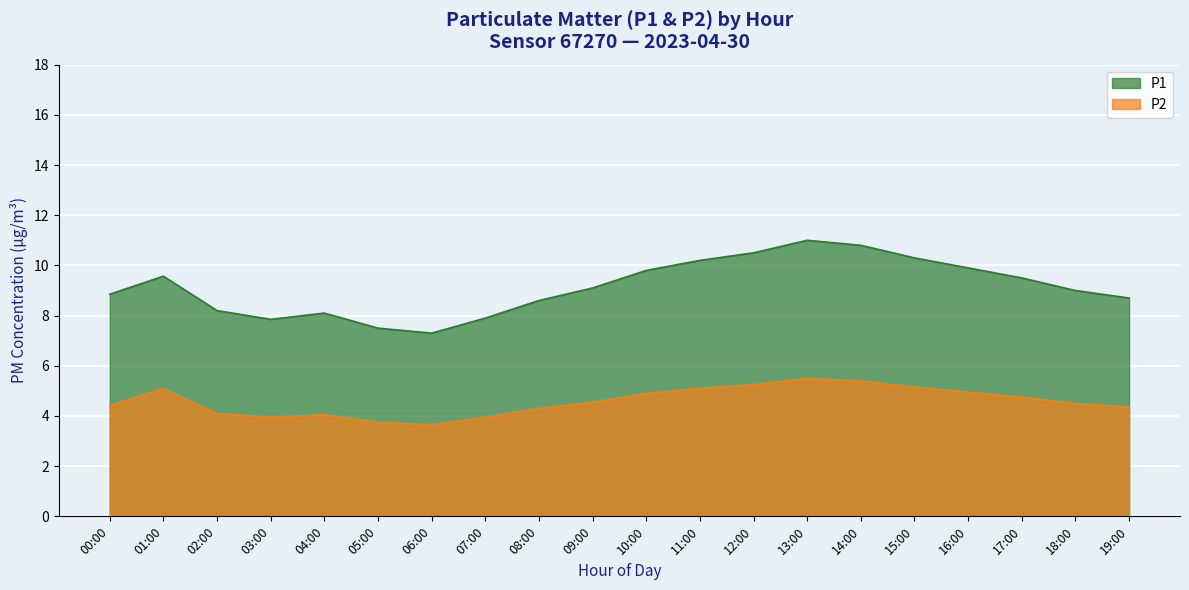

At which category does the chart reach its peak across all series?

13:00